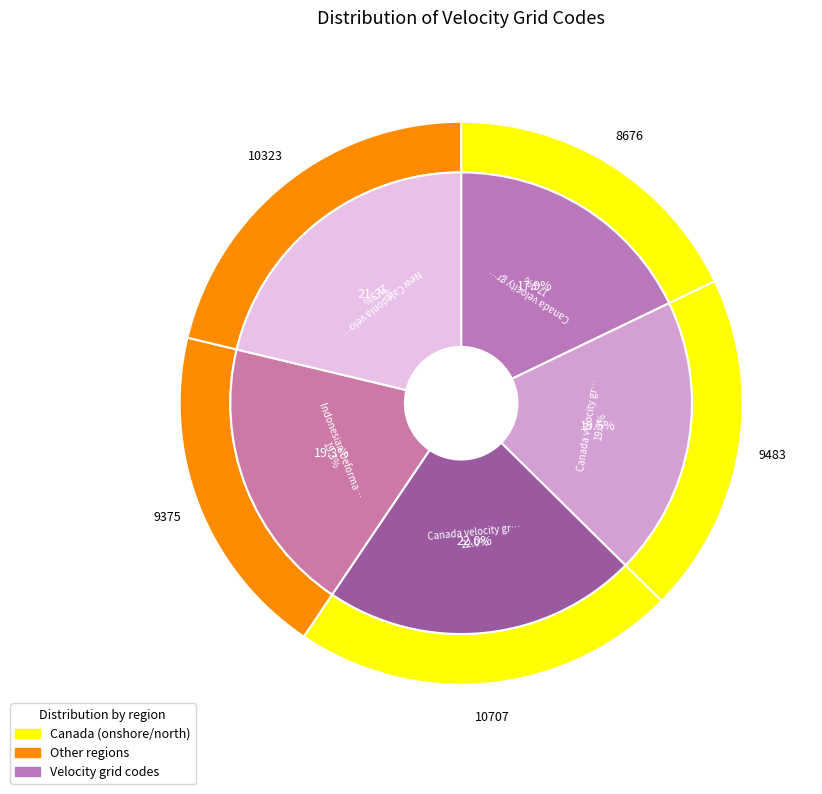

What is the change in value from Canada velocity grid v7 to Indonesian Deformation Model 2020?

-108